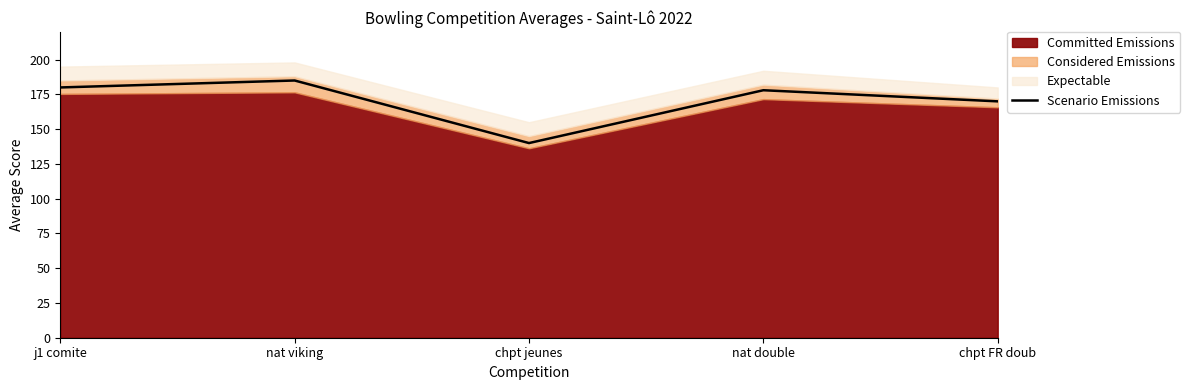

Between chpt jeunes and nat viking, which is larger?

nat viking